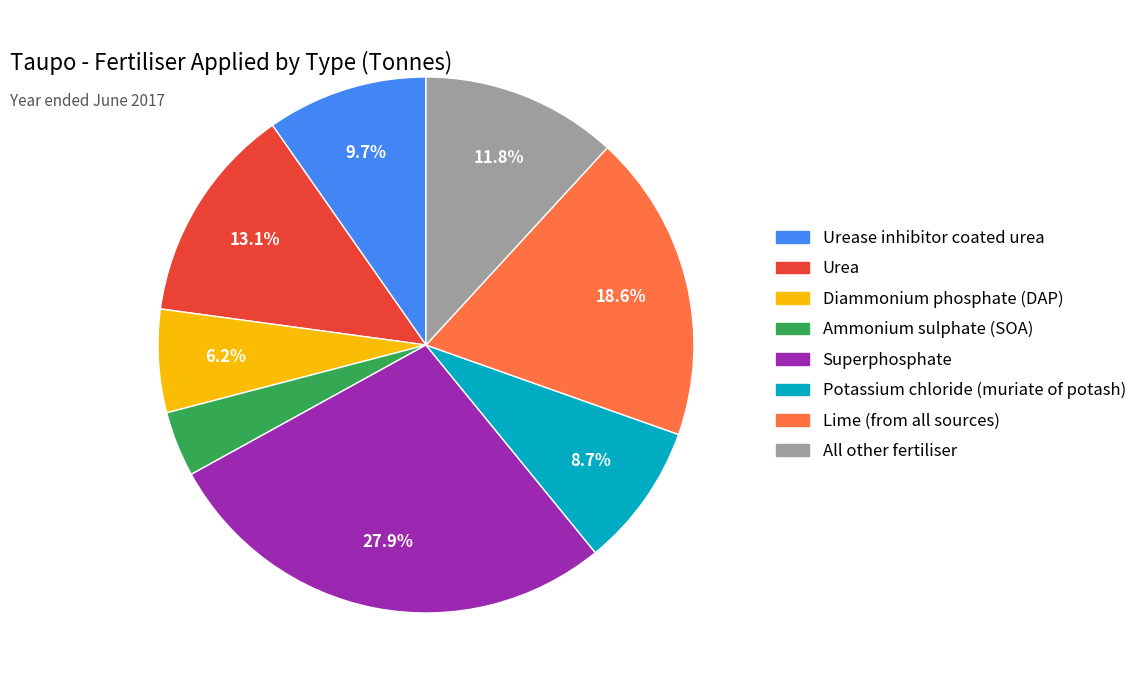

Is it true that Urease inhibitor coated urea is 10% of the pie?

True